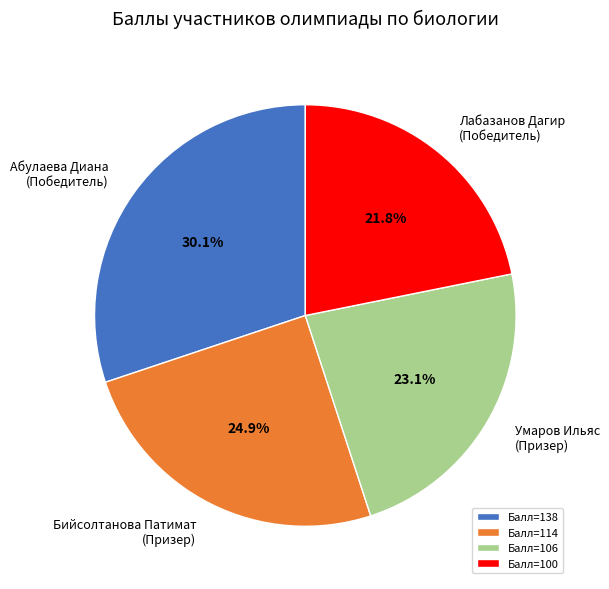

Do Абулаева Диана (Победитель) and Лабазанов Дагир (Победитель) together represent more than half of the pie?

Yes